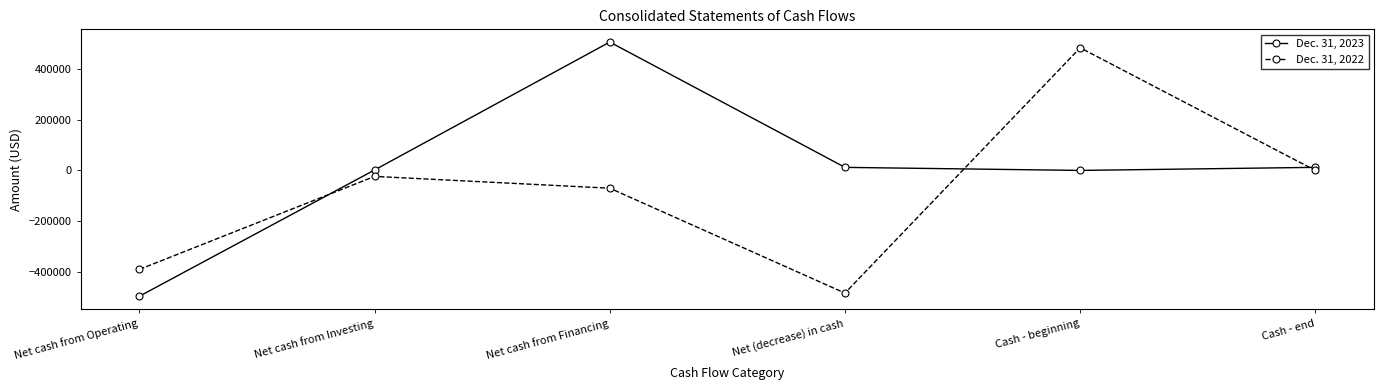

Which series has the largest range (max minus min)?

Dec. 31, 2023